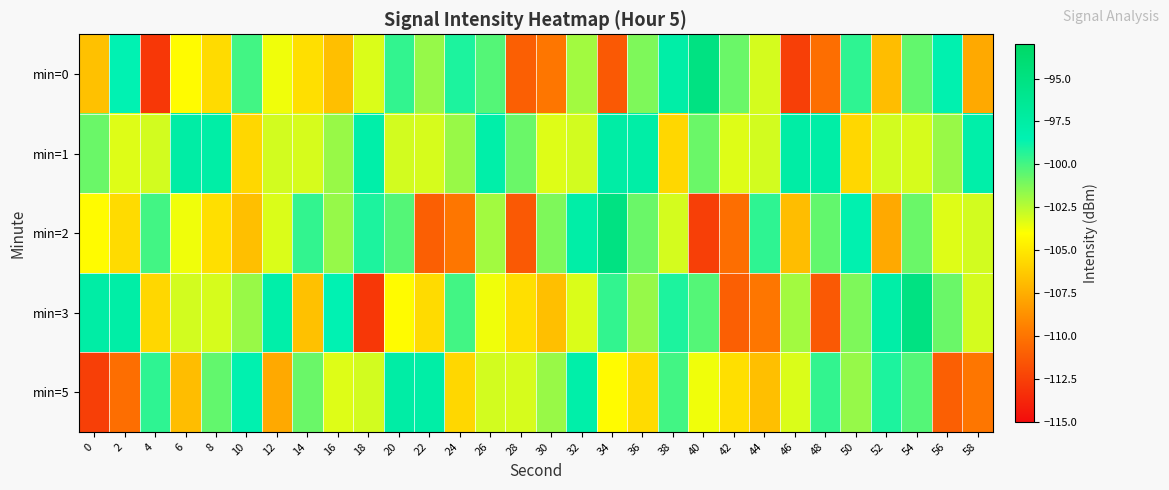

At which category is the sum across all series the highest?

54